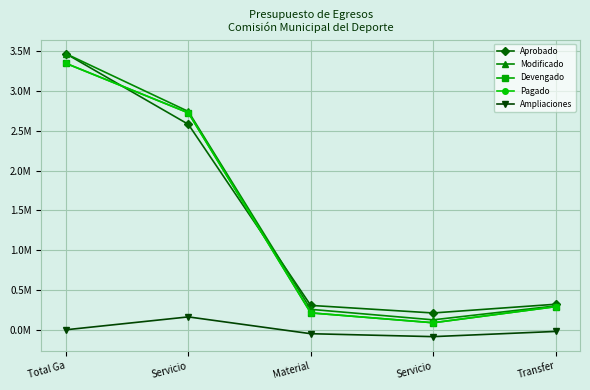

What are all the series names shown in the legend?

Aprobado, Modificado, Devengado, Pagado, Ampliaciones